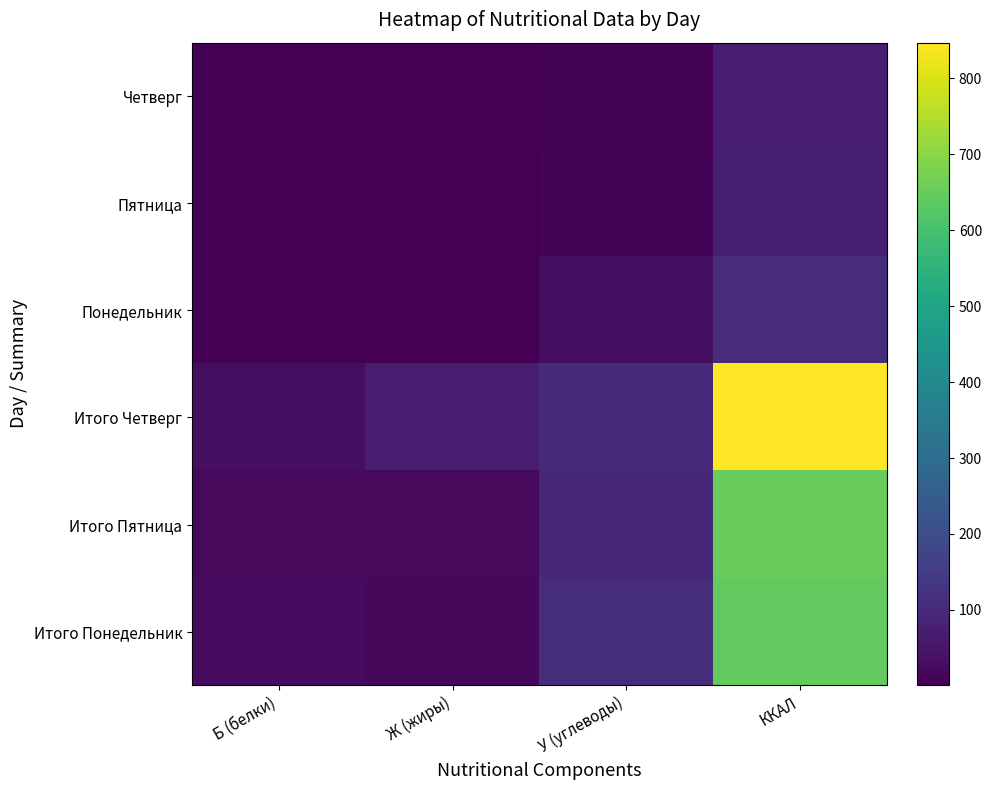

What is the greatest value displayed?

846.8